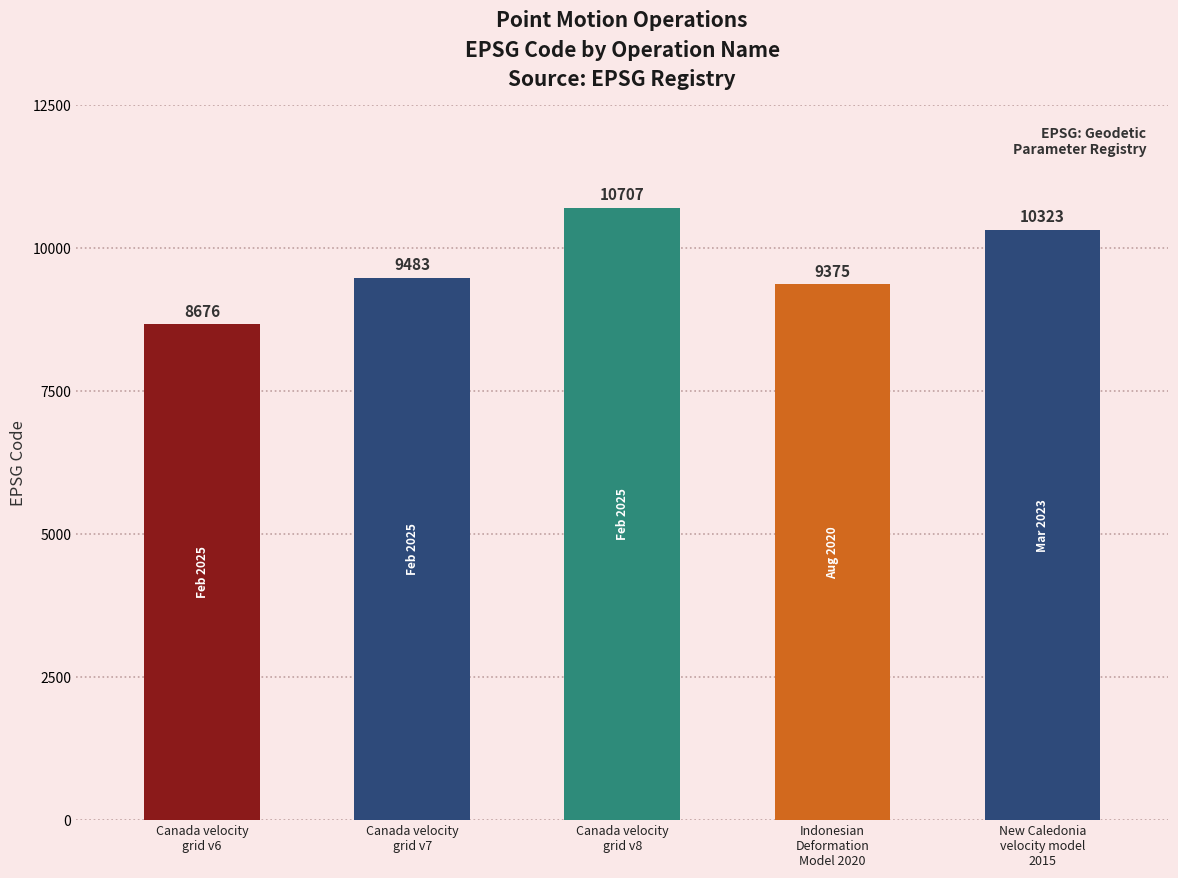

Which category has the highest value across all series?

Canada velocity
grid v8